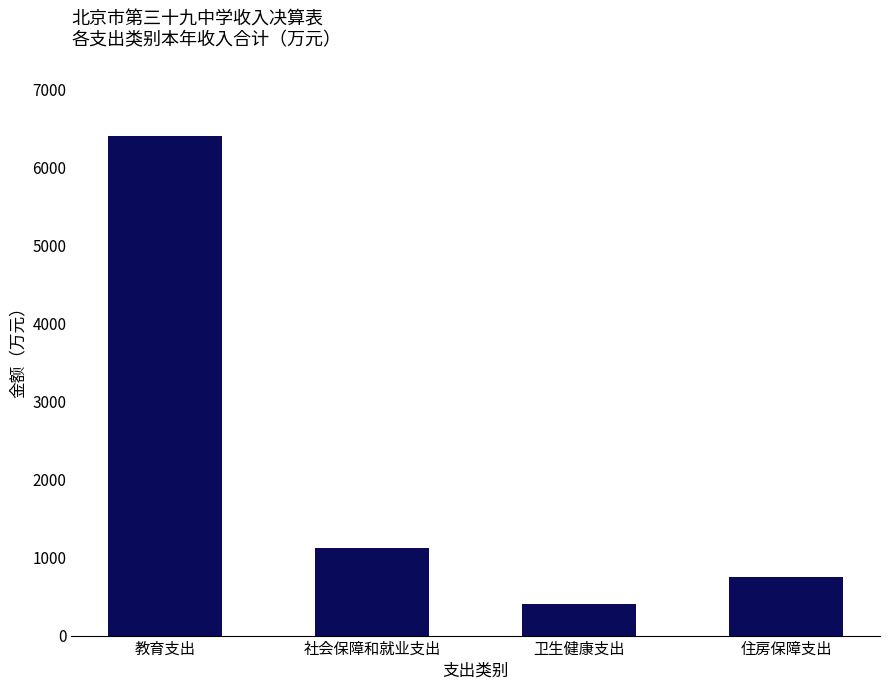

What is the smallest value displayed?

399.9